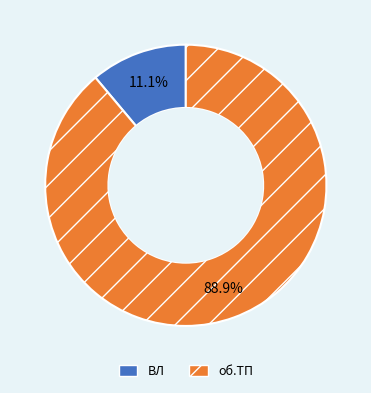

What is the ratio of the value at ВЛ to the value at об.ТП?

0.1